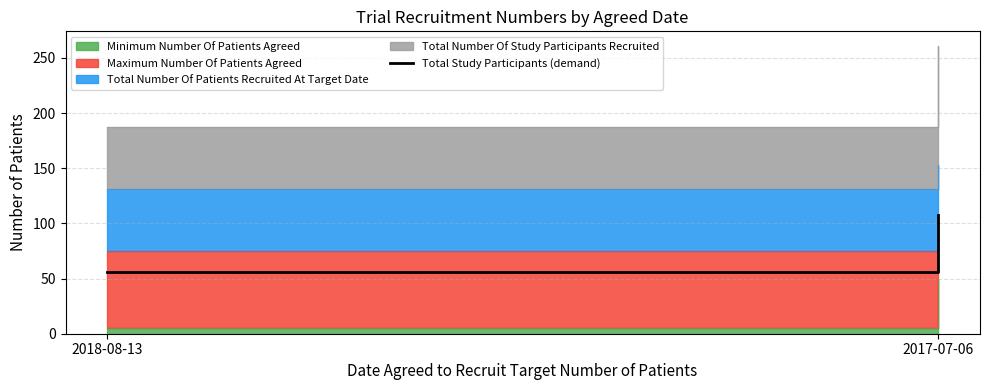

Reading left to right, extract all data points from this chart.

56	108